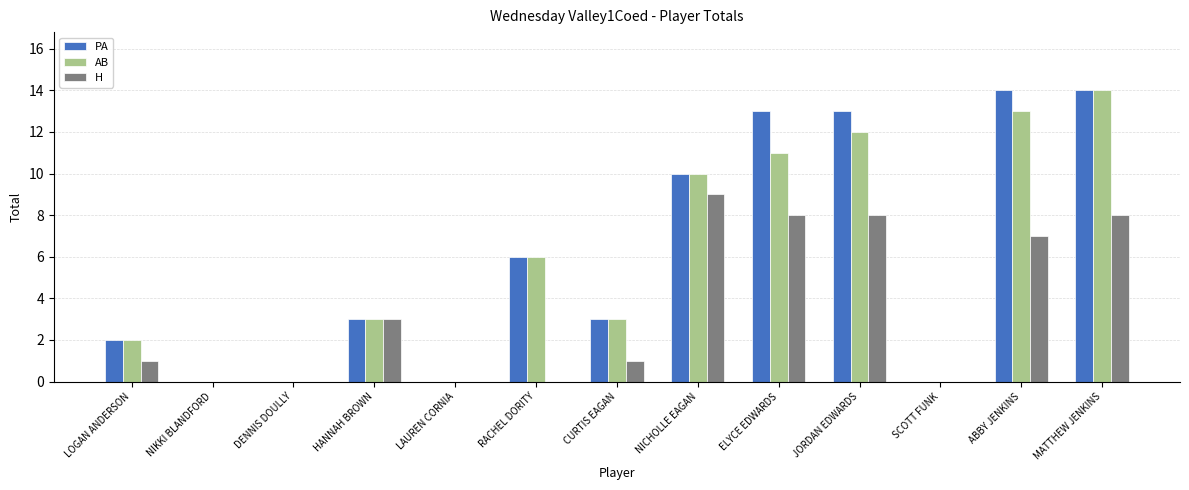

What is the sum of all PA values?

78